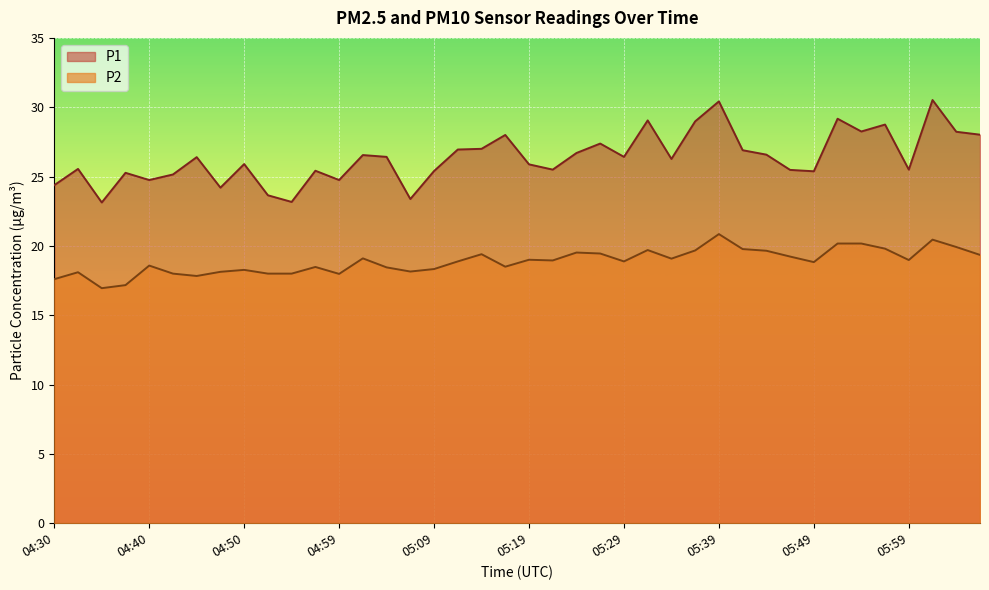

Which category has the highest value across all series?

06:01